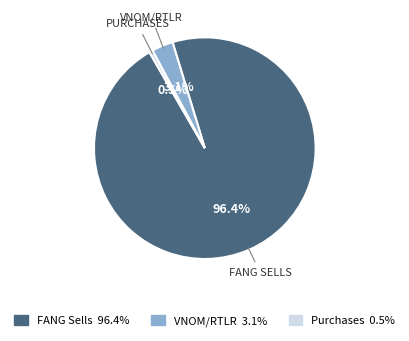

Is there any slice that represents more than half of the pie?

Yes